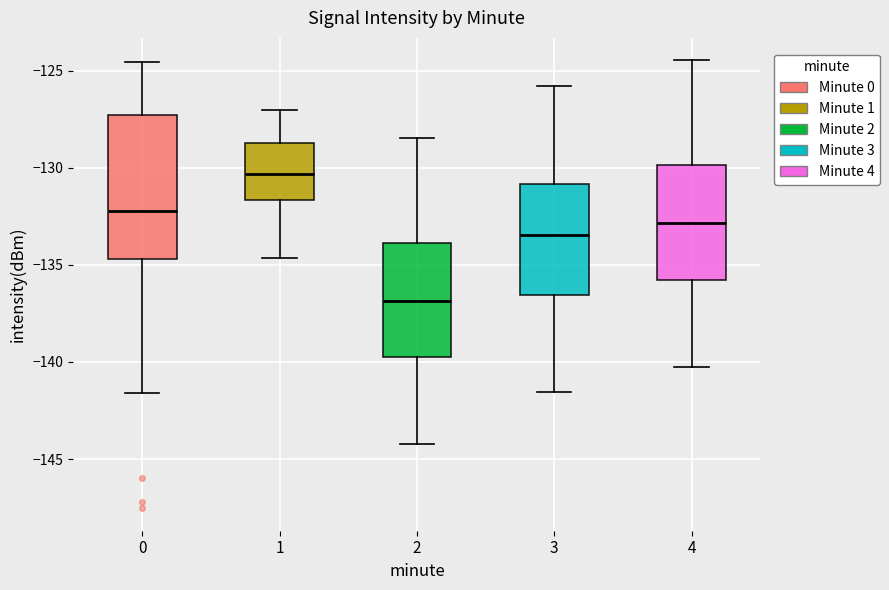

Which box is the tallest, from its lower edge to its upper edge?

0